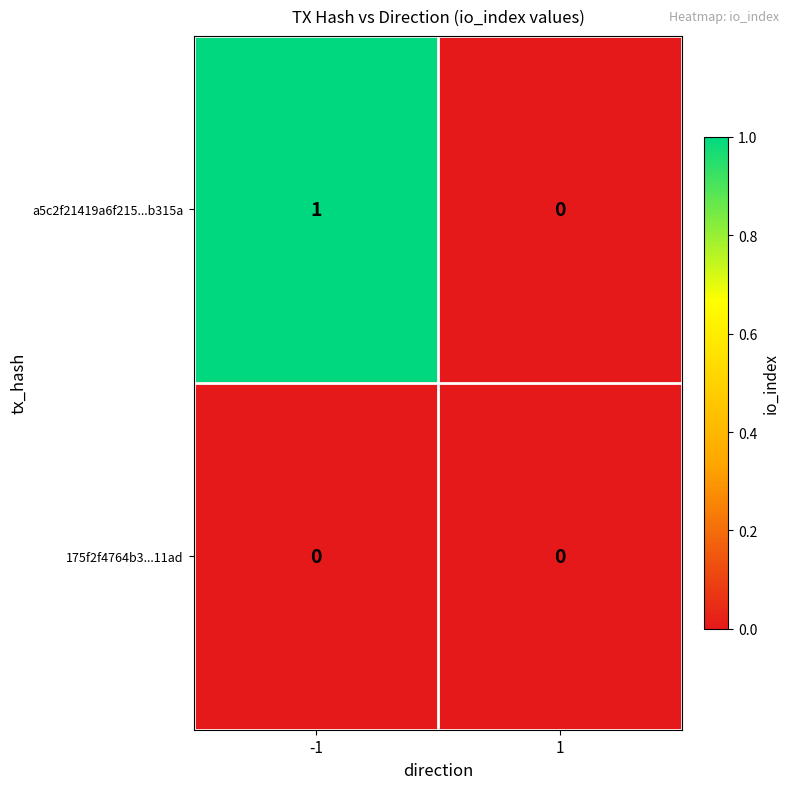

Reading left to right, extract all data points from this chart.

a5c2f21419a6f215...b315a: -1=1	1=0
175f2f4764b3...11ad: -1=0	1=0